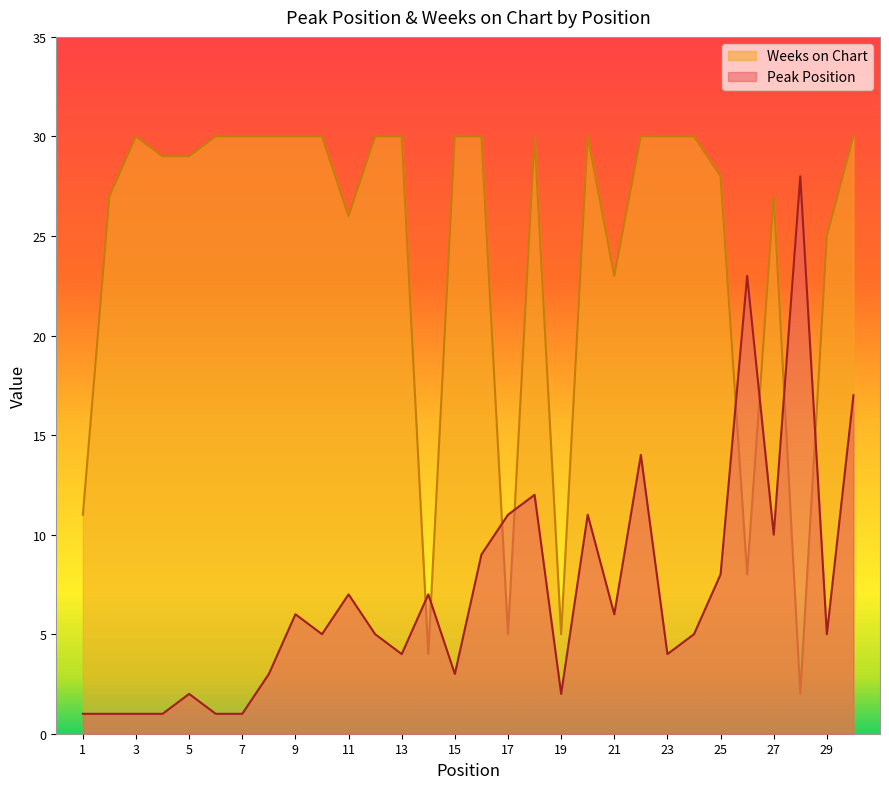

In Peak Position, how many points are lower than both neighbors (excluding endpoints)?

8